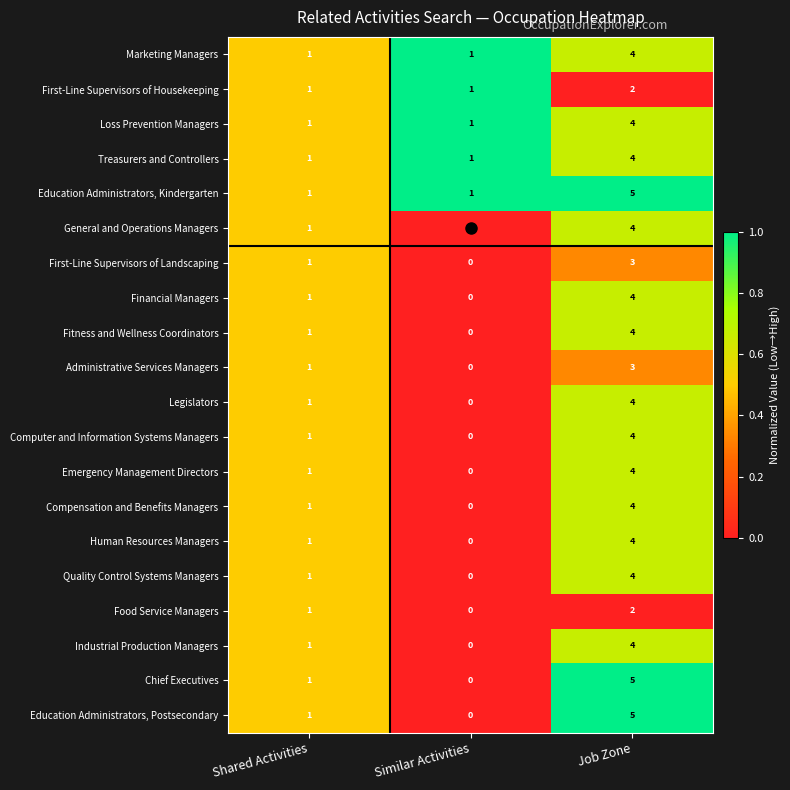

At which label does Food Service Managers reach its minimum?

Similar Activities